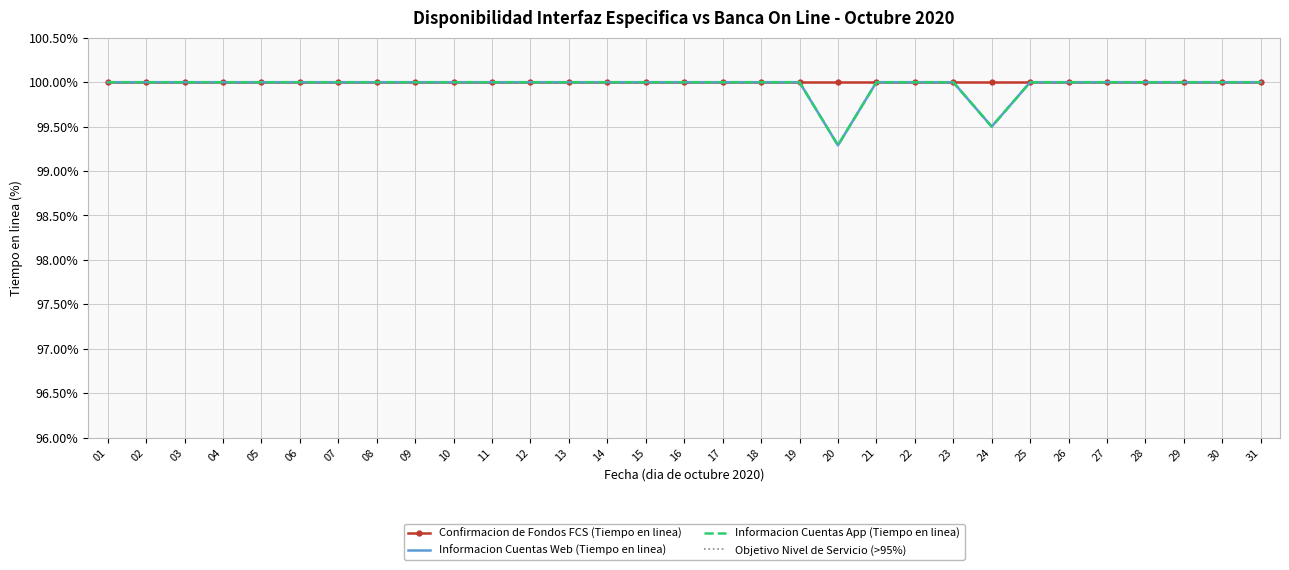

What is the sum of all Informacion Cuentas Web (Tiempo en linea) values?

3098.8